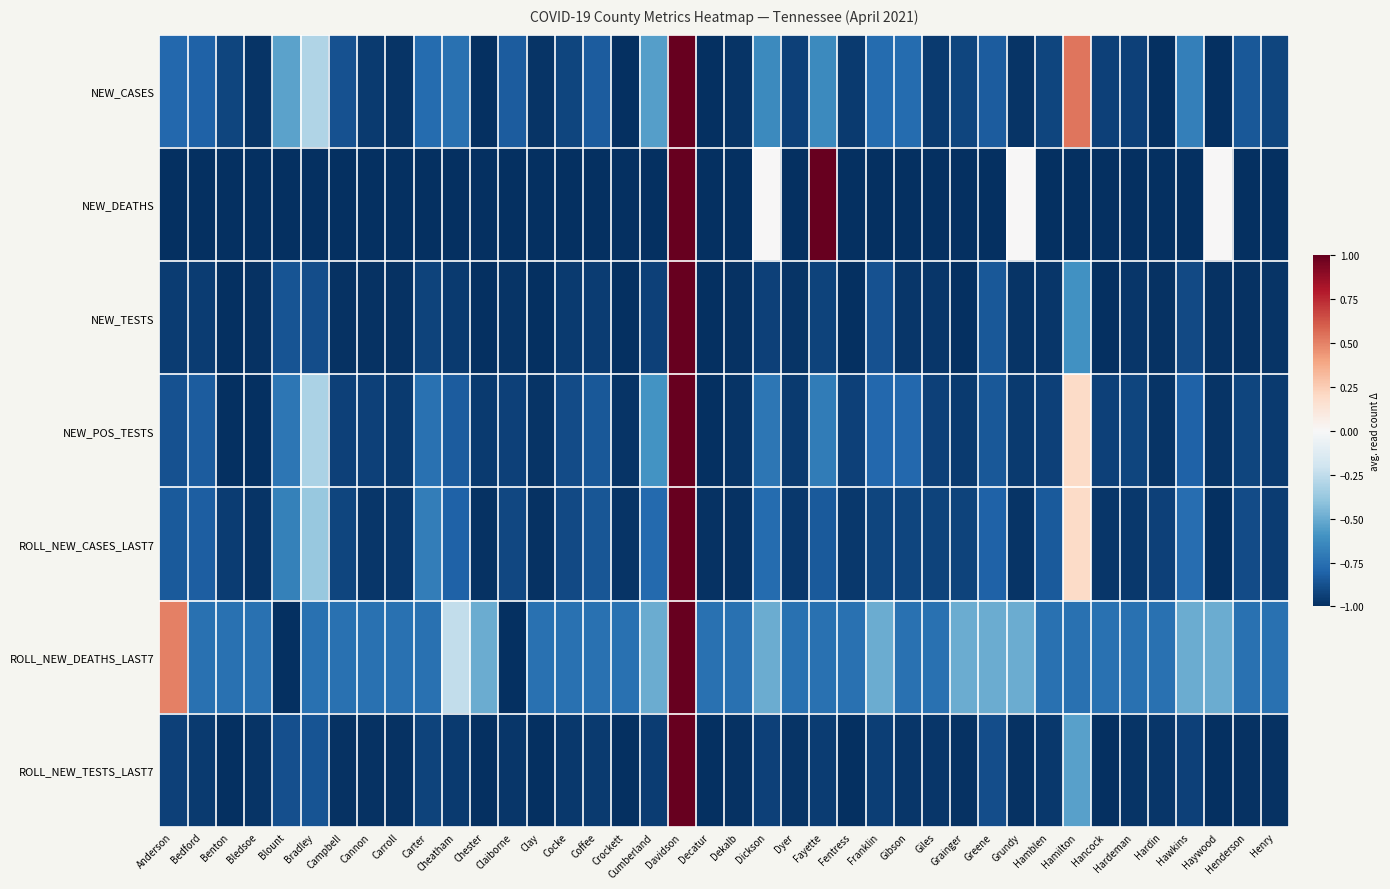

Reading left to right, transcribe all the data shown in this chart.

NEW_CASES: Anderson=-0.8	Bedford=-0.8	Benton=-0.9	Bledsoe=-1.0	Blount=-0.5	Bradley=-0.3	Campbell=-0.9	Cannon=-1.0	Carroll=-1.0	Carter=-0.8	Cheatham=-0.7	Chester=-1.0	Claiborne=-0.8	Clay=-1.0	Cocke=-0.9	Coffee=-0.8	Crockett=-1.0	Cumberland=-0.6	Davidson=1.0	Decatur=-1.0	Dekalb=-1.0	Dickson=-0.6	Dyer=-0.9	Fayette=-0.6	Fentress=-1.0	Franklin=-0.8	Gibson=-0.8	Giles=-1.0	Grainger=-0.9	Greene=-0.8	Grundy=-1.0	Hamblen=-0.9	Hamilton=0.5	Hancock=-0.9	Hardeman=-0.9	Hardin=-1.0	Hawkins=-0.7	Haywood=-1.0	Henderson=-0.9	Henry=-0.9
NEW_DEATHS: Anderson=-1.0	Bedford=-1.0	Benton=-1.0	Bledsoe=-1.0	Blount=-1.0	Bradley=-1.0	Campbell=-1.0	Cannon=-1.0	Carroll=-1.0	Carter=-1.0	Cheatham=-1.0	Chester=-1.0	Claiborne=-1.0	Clay=-1.0	Cocke=-1.0	Coffee=-1.0	Crockett=-1.0	Cumberland=-1.0	Davidson=1.0	Decatur=-1.0	Dekalb=-1.0	Dickson=0.0	Dyer=-1.0	Fayette=1.0	Fentress=-1.0	Franklin=-1.0	Gibson=-1.0	Giles=-1.0	Grainger=-1.0	Greene=-1.0	Grundy=0.0	Hamblen=-1.0	Hamilton=-1.0	Hancock=-1.0	Hardeman=-1.0	Hardin=-1.0	Hawkins=-1.0	Haywood=0.0	Henderson=-1.0	Henry=-1.0
NEW_TESTS: Anderson=-0.9	Bedford=-1.0	Benton=-1.0	Bledsoe=-1.0	Blount=-0.9	Bradley=-0.9	Campbell=-1.0	Cannon=-1.0	Carroll=-1.0	Carter=-0.9	Cheatham=-1.0	Chester=-1.0	Claiborne=-1.0	Clay=-1.0	Cocke=-1.0	Coffee=-0.9	Crockett=-1.0	Cumberland=-0.9	Davidson=1.0	Decatur=-1.0	Dekalb=-1.0	Dickson=-0.9	Dyer=-1.0	Fayette=-0.9	Fentress=-1.0	Franklin=-0.9	Gibson=-1.0	Giles=-1.0	Grainger=-1.0	Greene=-0.9	Grundy=-1.0	Hamblen=-1.0	Hamilton=-0.6	Hancock=-1.0	Hardeman=-1.0	Hardin=-1.0	Hawkins=-0.9	Haywood=-1.0	Henderson=-1.0	Henry=-1.0
NEW_POS_TESTS: Anderson=-0.9	Bedford=-0.8	Benton=-1.0	Bledsoe=-1.0	Blount=-0.7	Bradley=-0.3	Campbell=-0.9	Cannon=-0.9	Carroll=-1.0	Carter=-0.7	Cheatham=-0.8	Chester=-1.0	Claiborne=-0.9	Clay=-1.0	Cocke=-0.9	Coffee=-0.9	Crockett=-1.0	Cumberland=-0.6	Davidson=1.0	Decatur=-1.0	Dekalb=-1.0	Dickson=-0.7	Dyer=-1.0	Fayette=-0.7	Fentress=-0.9	Franklin=-0.8	Gibson=-0.8	Giles=-0.9	Grainger=-1.0	Greene=-0.9	Grundy=-1.0	Hamblen=-0.9	Hamilton=0.2	Hancock=-0.9	Hardeman=-0.9	Hardin=-1.0	Hawkins=-0.8	Haywood=-1.0	Henderson=-0.9	Henry=-1.0
ROLL_NEW_CASES_LAST7: Anderson=-0.8	Bedford=-0.8	Benton=-0.9	Bledsoe=-1.0	Blount=-0.7	Bradley=-0.4	Campbell=-0.9	Cannon=-1.0	Carroll=-1.0	Carter=-0.7	Cheatham=-0.8	Chester=-1.0	Claiborne=-0.9	Clay=-1.0	Cocke=-0.9	Coffee=-0.9	Crockett=-1.0	Cumberland=-0.8	Davidson=1.0	Decatur=-1.0	Dekalb=-1.0	Dickson=-0.8	Dyer=-1.0	Fayette=-0.8	Fentress=-1.0	Franklin=-0.9	Gibson=-0.9	Giles=-0.9	Grainger=-0.9	Greene=-0.8	Grundy=-1.0	Hamblen=-0.8	Hamilton=0.2	Hancock=-1.0	Hardeman=-1.0	Hardin=-0.9	Hawkins=-0.8	Haywood=-1.0	Henderson=-0.9	Henry=-0.9
ROLL_NEW_DEATHS_LAST7: Anderson=0.5	Bedford=-0.8	Benton=-0.8	Bledsoe=-0.8	Blount=-1.0	Bradley=-0.8	Campbell=-0.8	Cannon=-0.8	Carroll=-0.8	Carter=-0.8	Cheatham=-0.2	Chester=-0.5	Claiborne=-1.0	Clay=-0.8	Cocke=-0.8	Coffee=-0.8	Crockett=-0.8	Cumberland=-0.5	Davidson=1.0	Decatur=-0.8	Dekalb=-0.8	Dickson=-0.5	Dyer=-0.8	Fayette=-0.8	Fentress=-0.8	Franklin=-0.5	Gibson=-0.8	Giles=-0.8	Grainger=-0.5	Greene=-0.5	Grundy=-0.5	Hamblen=-0.8	Hamilton=-0.8	Hancock=-0.8	Hardeman=-0.8	Hardin=-0.8	Hawkins=-0.5	Haywood=-0.5	Henderson=-0.8	Henry=-0.8
ROLL_NEW_TESTS_LAST7: Anderson=-0.9	Bedford=-1.0	Benton=-1.0	Bledsoe=-1.0	Blount=-0.9	Bradley=-0.9	Campbell=-1.0	Cannon=-1.0	Carroll=-1.0	Carter=-0.9	Cheatham=-1.0	Chester=-1.0	Claiborne=-1.0	Clay=-1.0	Cocke=-1.0	Coffee=-1.0	Crockett=-1.0	Cumberland=-1.0	Davidson=1.0	Decatur=-1.0	Dekalb=-1.0	Dickson=-0.9	Dyer=-1.0	Fayette=-0.9	Fentress=-1.0	Franklin=-0.9	Gibson=-1.0	Giles=-1.0	Grainger=-1.0	Greene=-0.9	Grundy=-1.0	Hamblen=-1.0	Hamilton=-0.5	Hancock=-1.0	Hardeman=-1.0	Hardin=-1.0	Hawkins=-0.9	Haywood=-1.0	Henderson=-1.0	Henry=-1.0